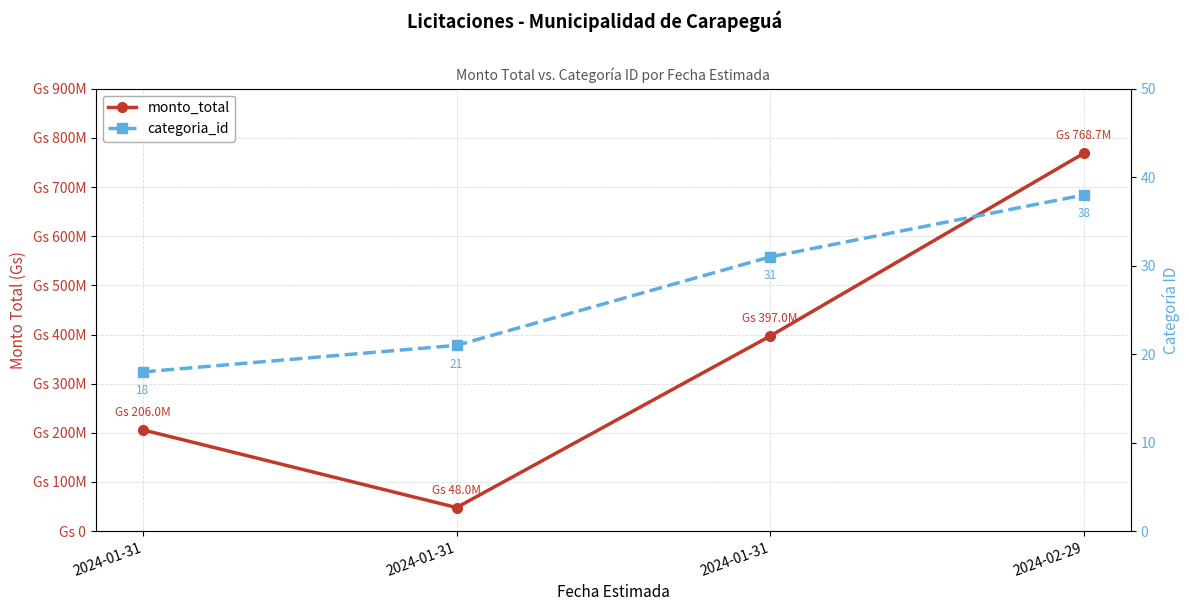

Between 2024-01-31 and 2024-01-31, which series saw the biggest shift?

monto_total